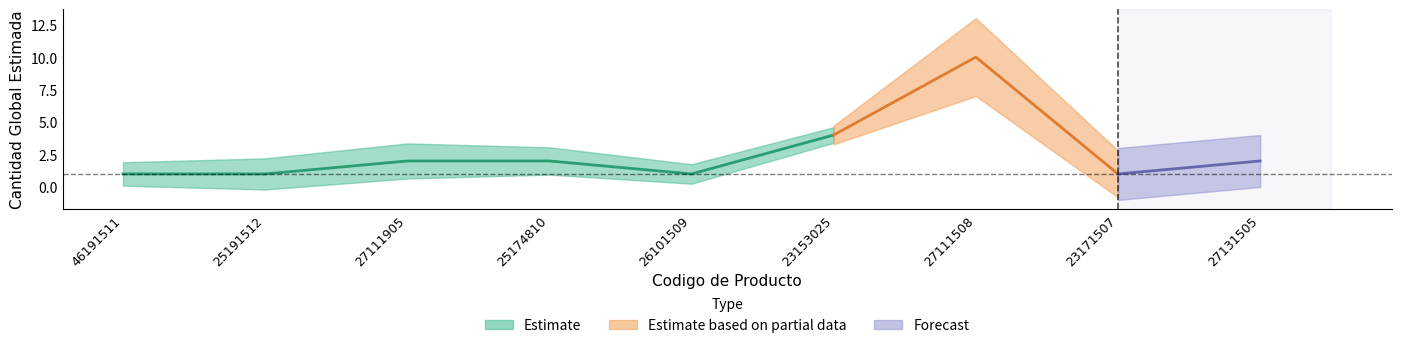

What is the maximum value shown in the chart?

10